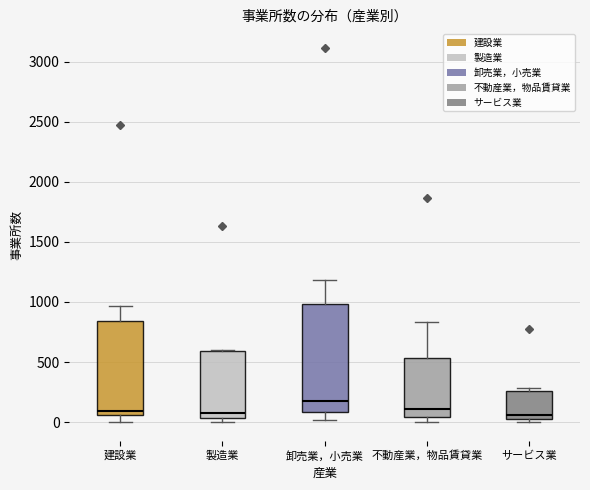

Reading left to right, transcribe this box plot: for each box, give where its median line is, the range the box spans, and where its two whiskers end, as read against the y-axis. The values are not printed on the chart, so give them approximately, as read against the axis.

建設業: median 100, box 50 to 850, whiskers 0 to 950
製造業: median 50 (just above the box's lower edge), box 50 to 600, whiskers 0 to 600
卸売業，小売業: median 150, box 100 to 1000, whiskers 0 to 1200
不動産業，物品賃貸業: median 100, box 50 to 550, whiskers 0 to 850
サービス業: median 50 (just above the box's lower edge), box 50 to 250, whiskers 0 to 300